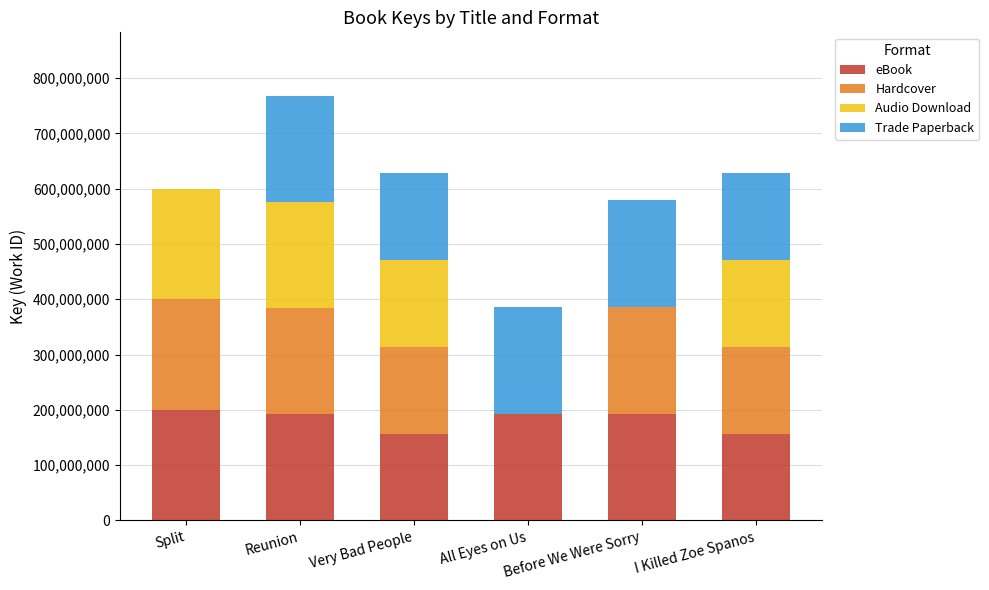

The eBook series shows 156936971 at Very Bad People. True or false?

True